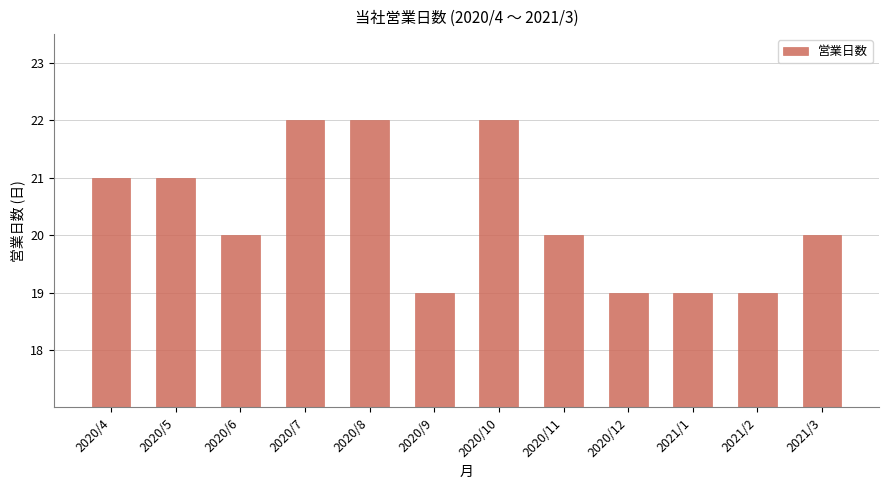

What is the average value?

20